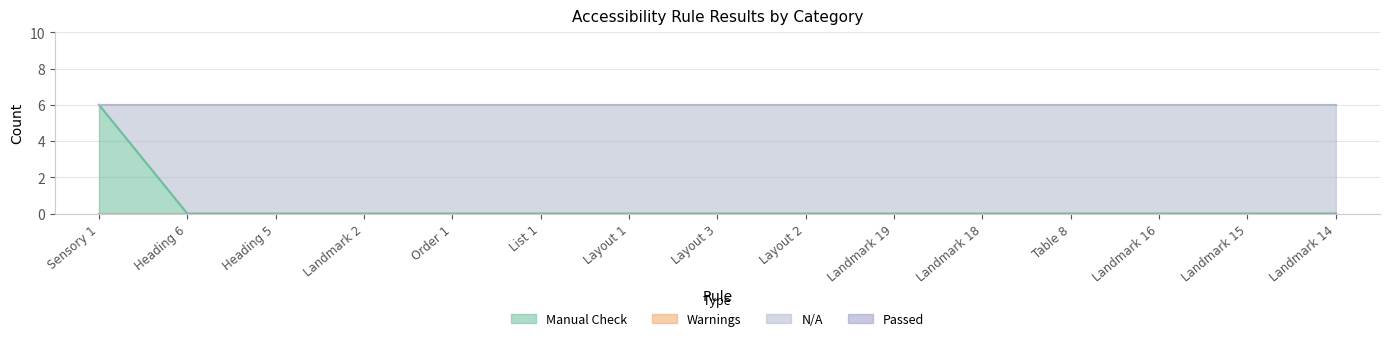

The value of N/A at Landmark 14 is 6. True or false?

True